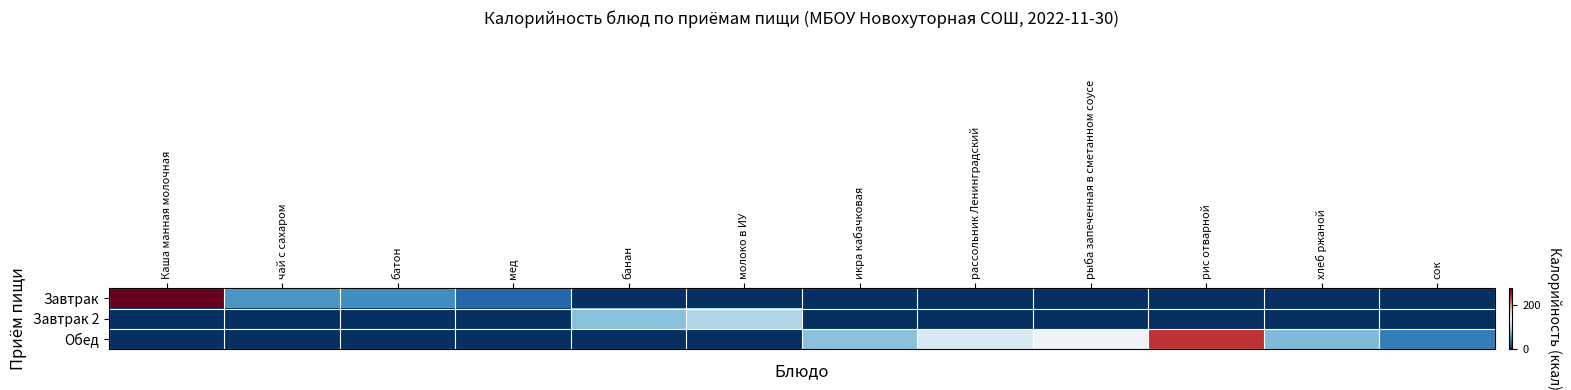

Reading left to right, what are all the values shown in this chart?

Завтрак: Каша манная молочная=275.0	чай с сахаром=57.0	батон=53.0	мед=29.5	банан=0.0	молоко в ИУ=0.0	икра кабачковая=0.0	рассольник Ленинградский=0.0	рыба запеченная в сметанном соусе=0.0	рис отварной=0.0	хлеб ржаной=0.0	сок=0.0
Завтрак 2: Каша манная молочная=0.0	чай с сахаром=0.0	батон=0.0	мед=0.0	банан=79.6	молоко в ИУ=96.0	икра кабачковая=0.0	рассольник Ленинградский=0.0	рыба запеченная в сметанном соусе=0.0	рис отварной=0.0	хлеб ржаной=0.0	сок=0.0
Обед: Каша манная молочная=0.0	чай с сахаром=0.0	батон=0.0	мед=0.0	банан=0.0	молоко в ИУ=0.0	икра кабачковая=80.0	рассольник Ленинградский=116.0	рыба запеченная в сметанном соусе=132.0	рис отварной=236.5	хлеб ржаной=76.8	сок=42.0